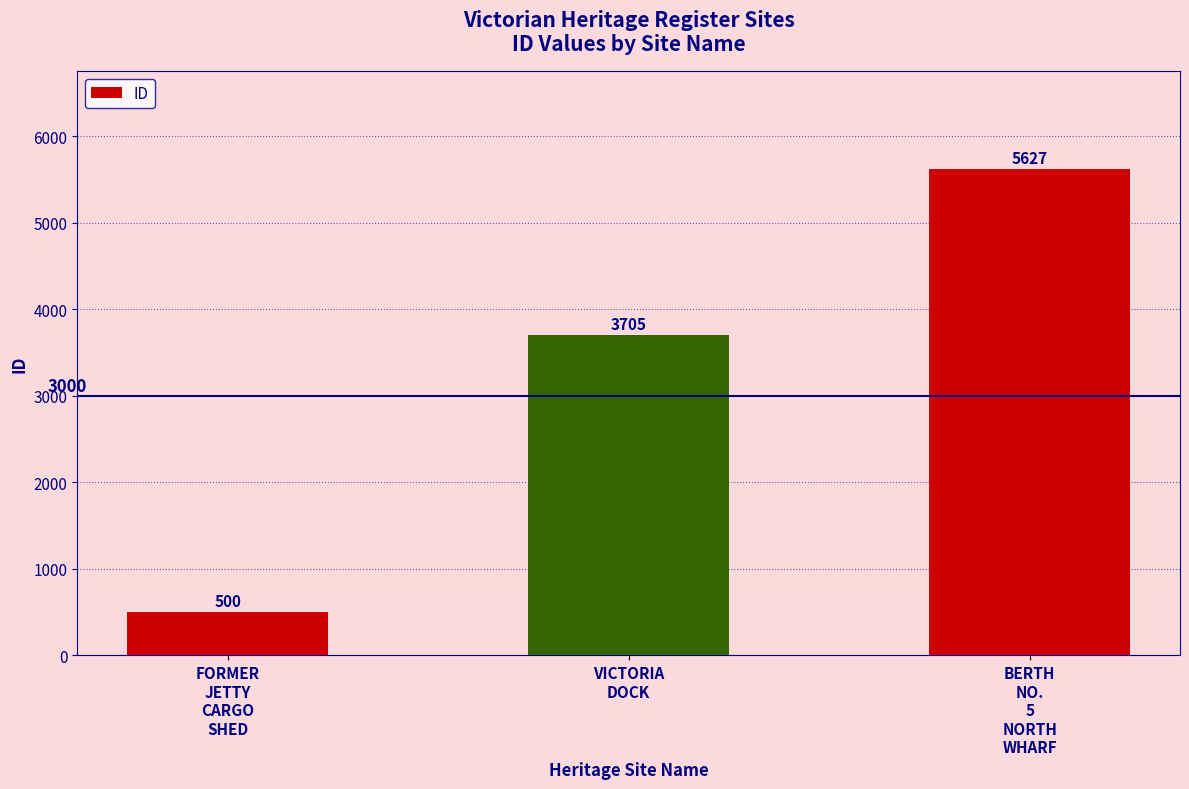

Count the values in the range 500 to 5627.

3